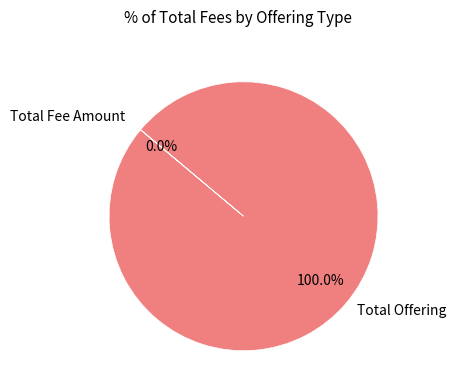

Is there a majority slice in this chart?

Yes